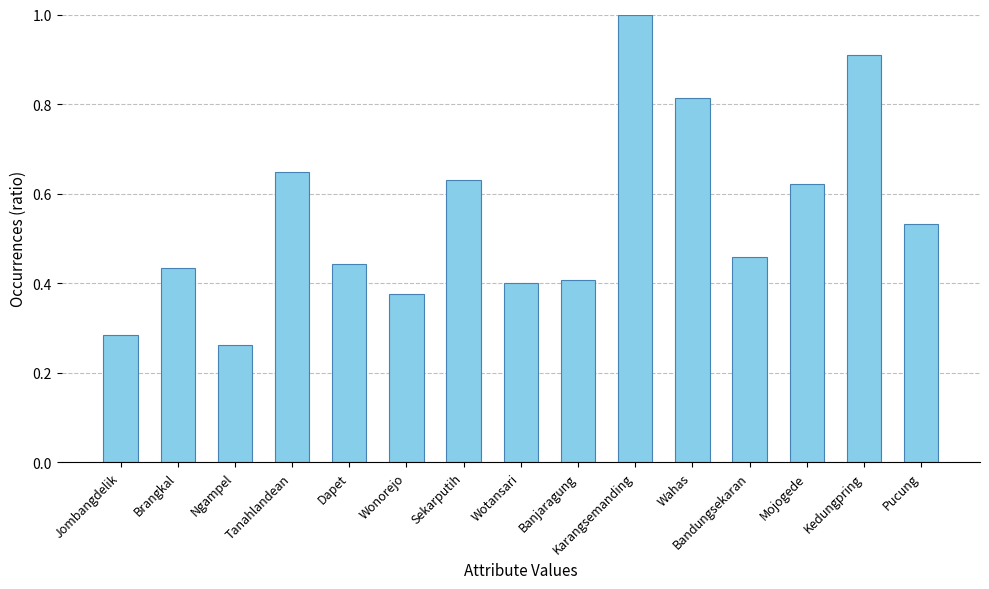

Does the chart contain any negative values?

No